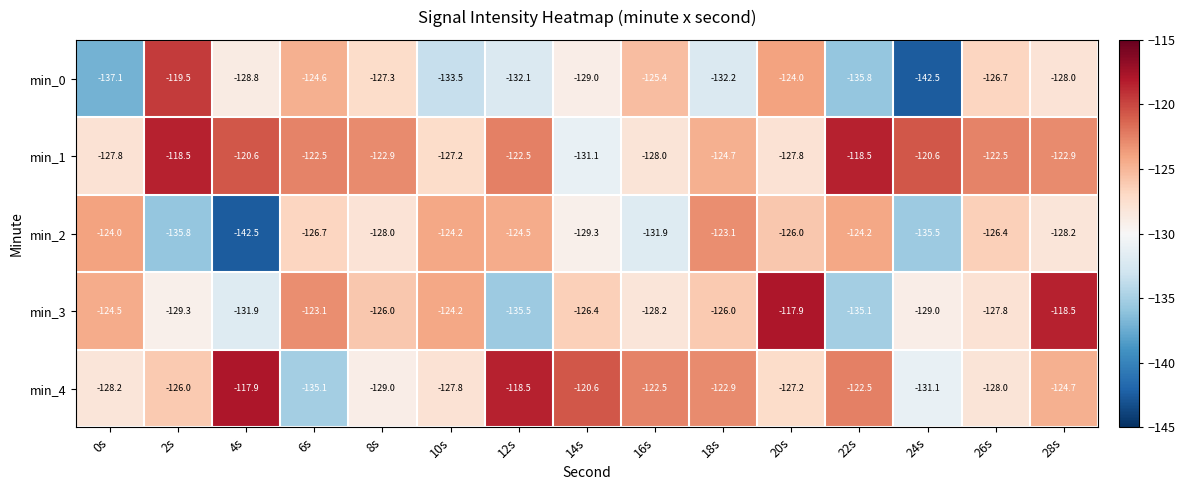

How many series are shown in this chart?

5